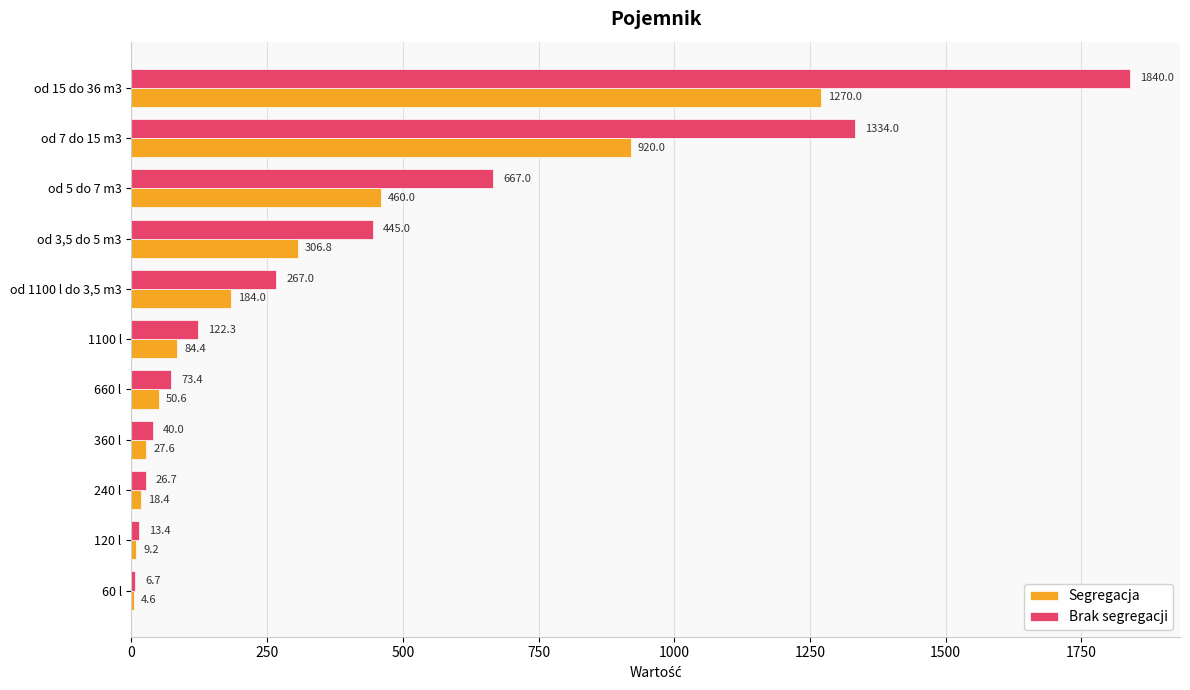

How many values in the Brak segregacji series exceed 122?

6